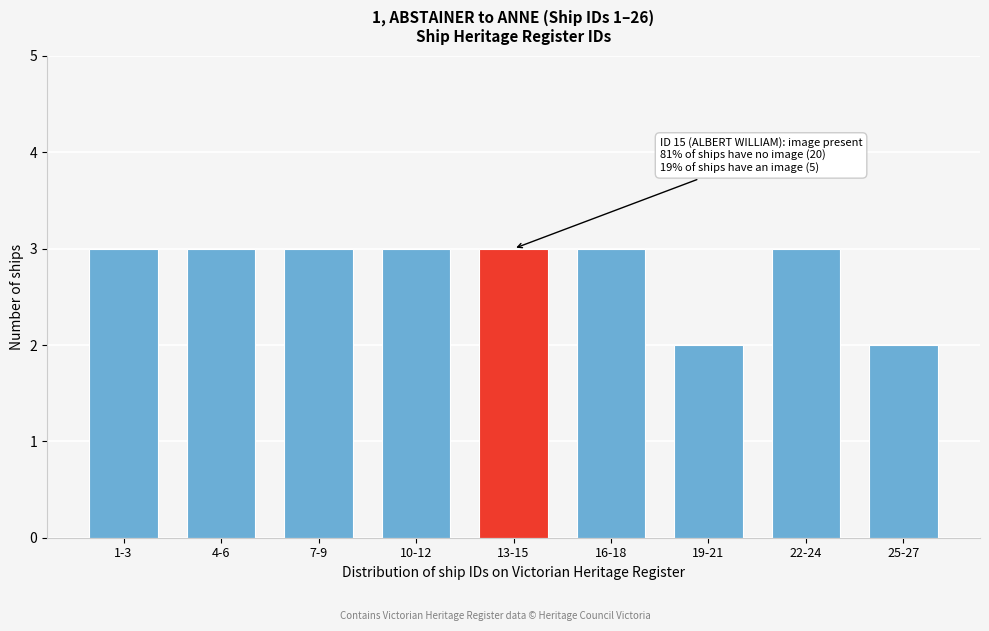

Reading left to right, extract all data points from this chart.

3	3	3	3	3	3	2	3	2